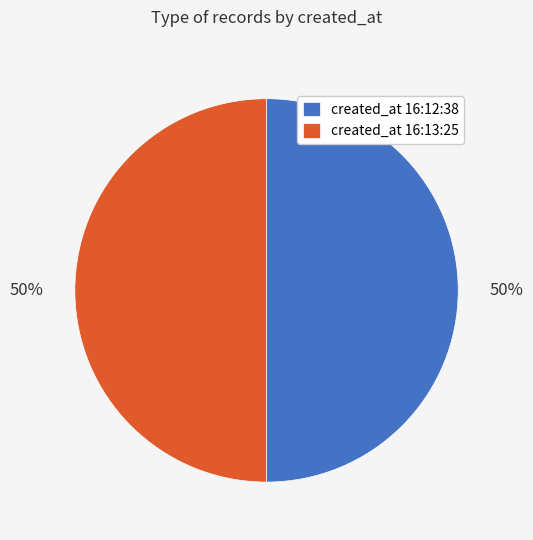

The created_at 16:13:25 slice represents 50% of the pie. True or false?

True